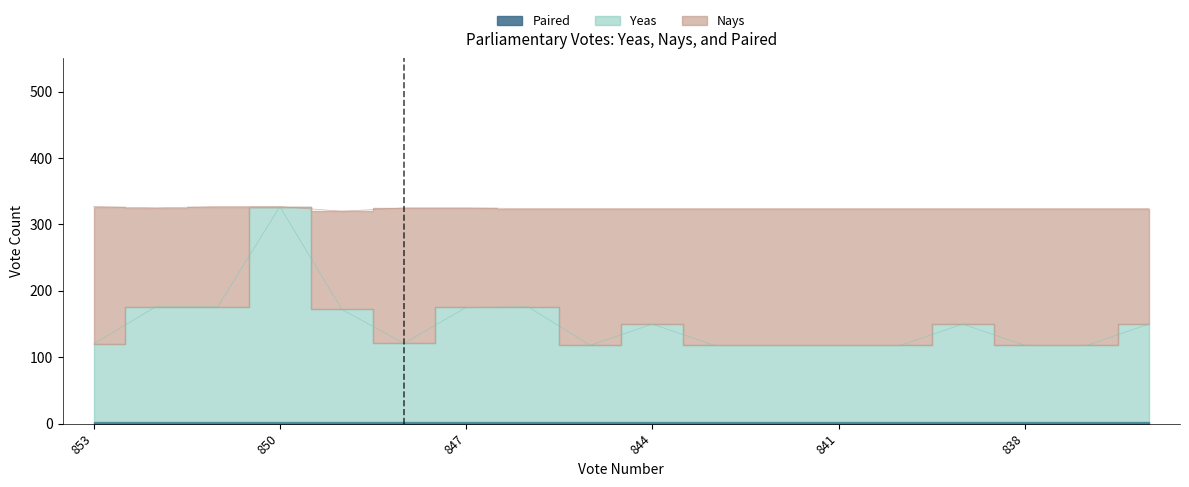

Between 853 and 848, which series saw the biggest shift?

Nays